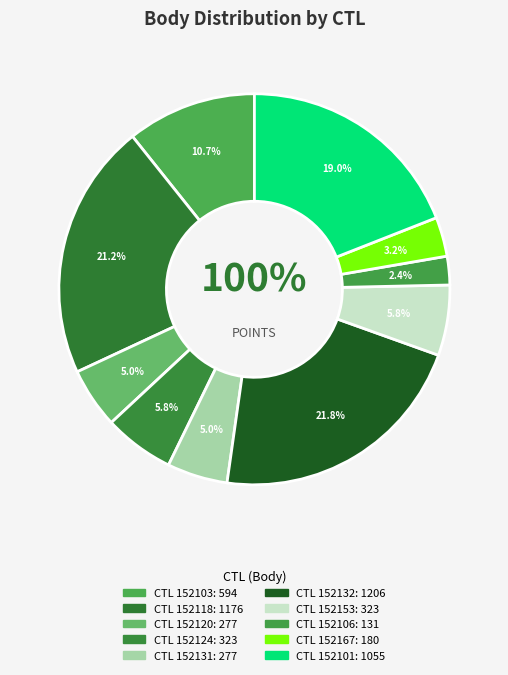

What portion of the pie excludes 152106?

97.6%